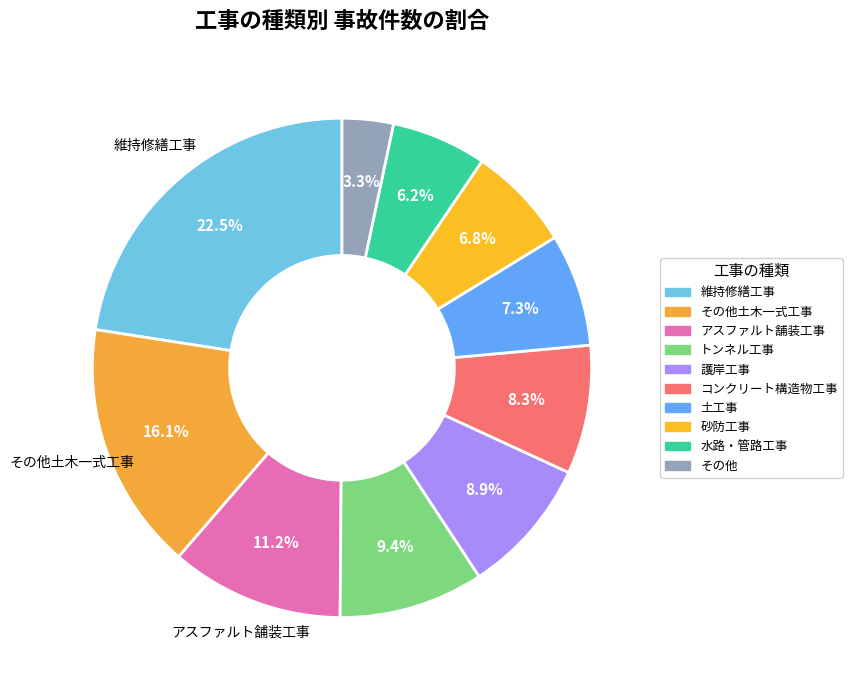

Count the number of slices in the pie.

10